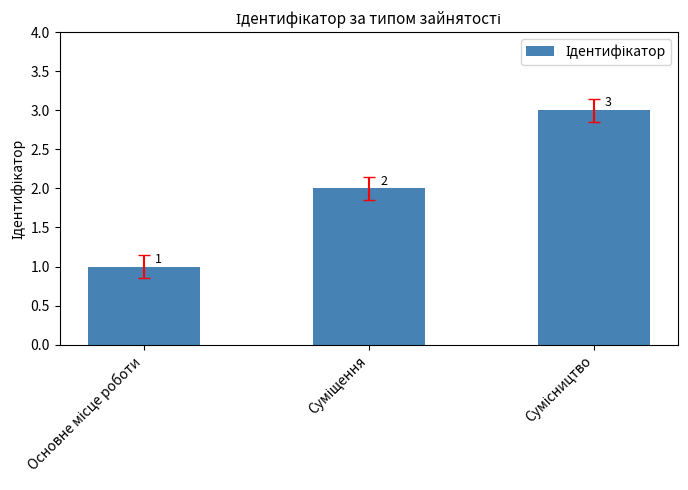

What is the greatest value displayed?

3